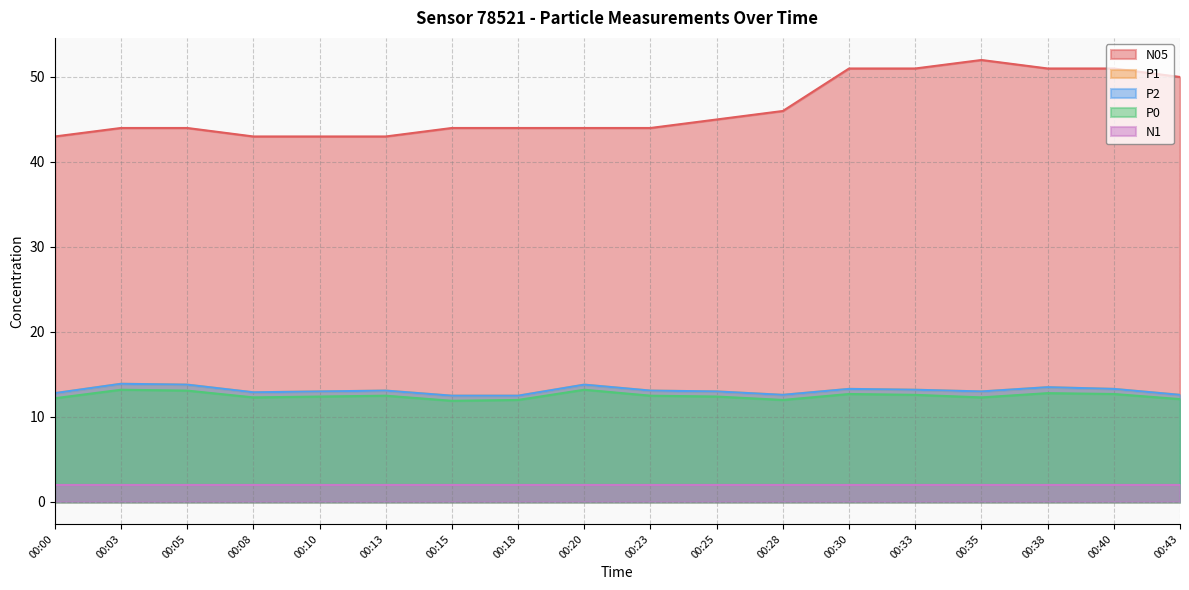

True or false: N05 has more than 0 points higher than both neighbors.

True